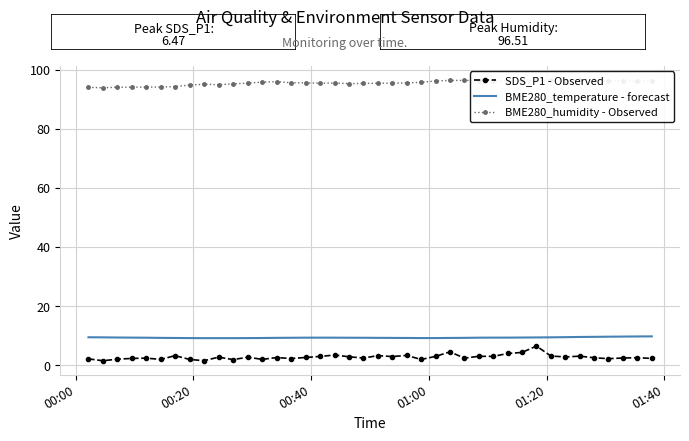

True or false: BME280_temperature - forecast and SDS_P1 - Observed intersect in this chart.

False